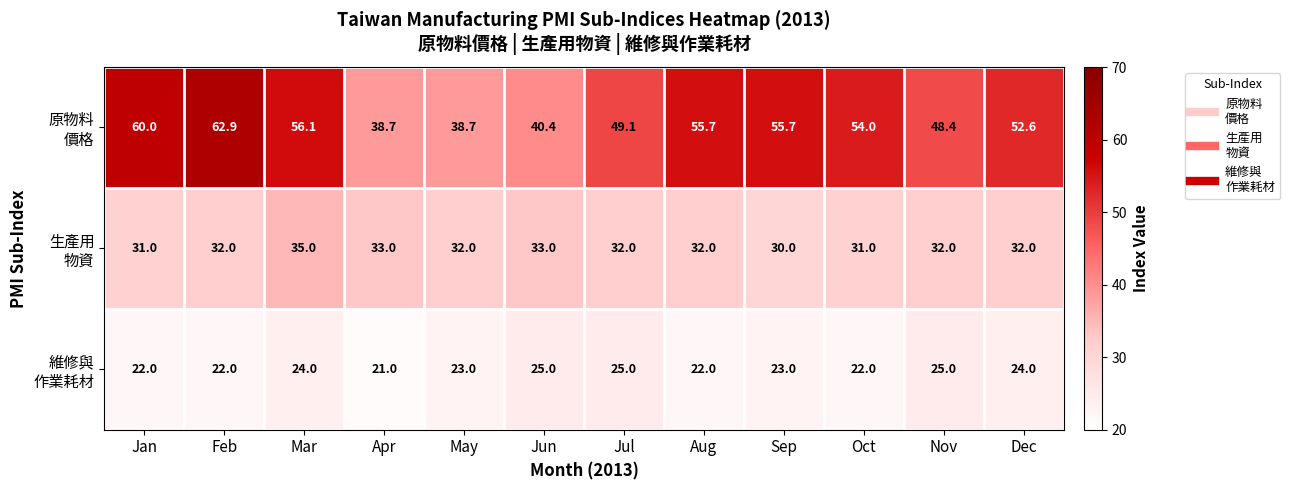

How many series are shown in this chart?

3